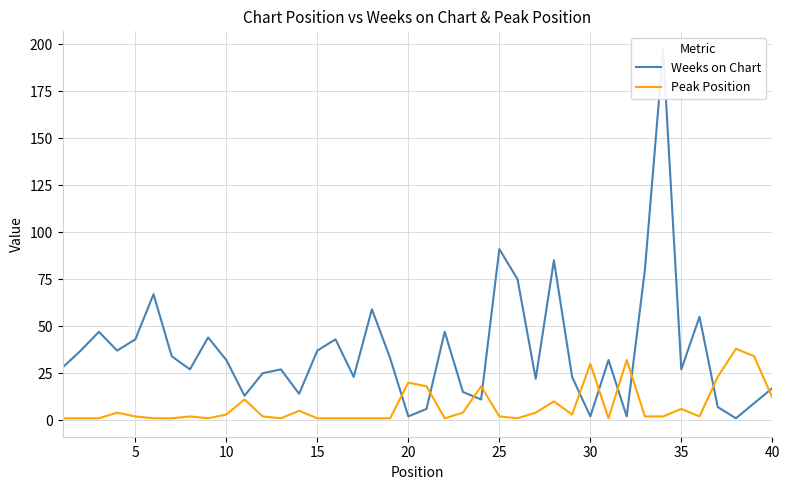

What is the value of the Peak Position point at the 30th from the left?

30